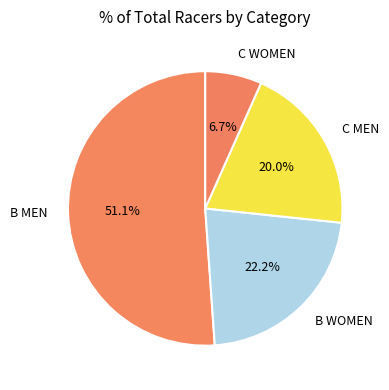

To the nearest percent, what is the combined percentage of C WOMEN and C MEN?

27%